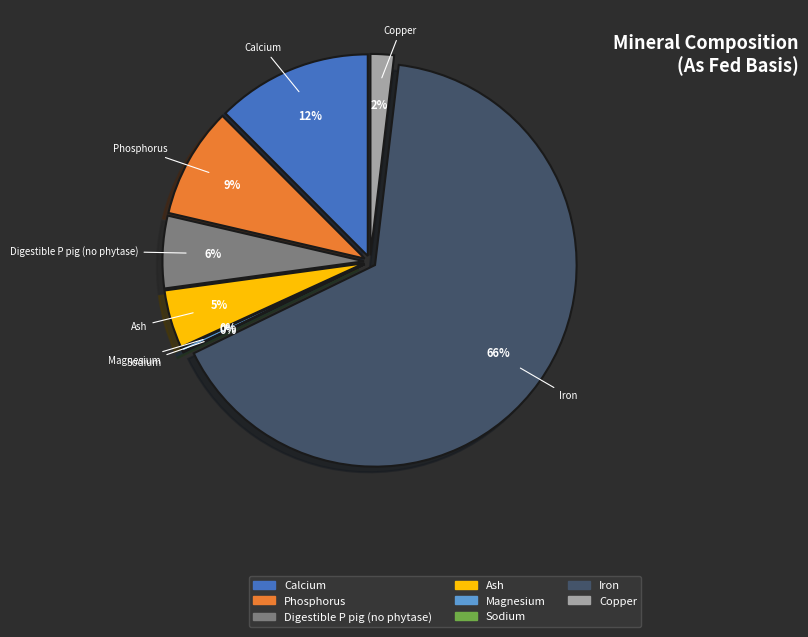

Which slice is the largest?

Iron